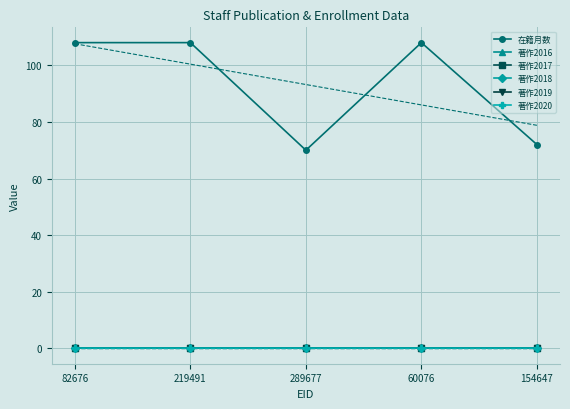

What are all the series names shown in the legend?

在籍月数, 著作2016, 著作2017, 著作2018, 著作2019, 著作2020